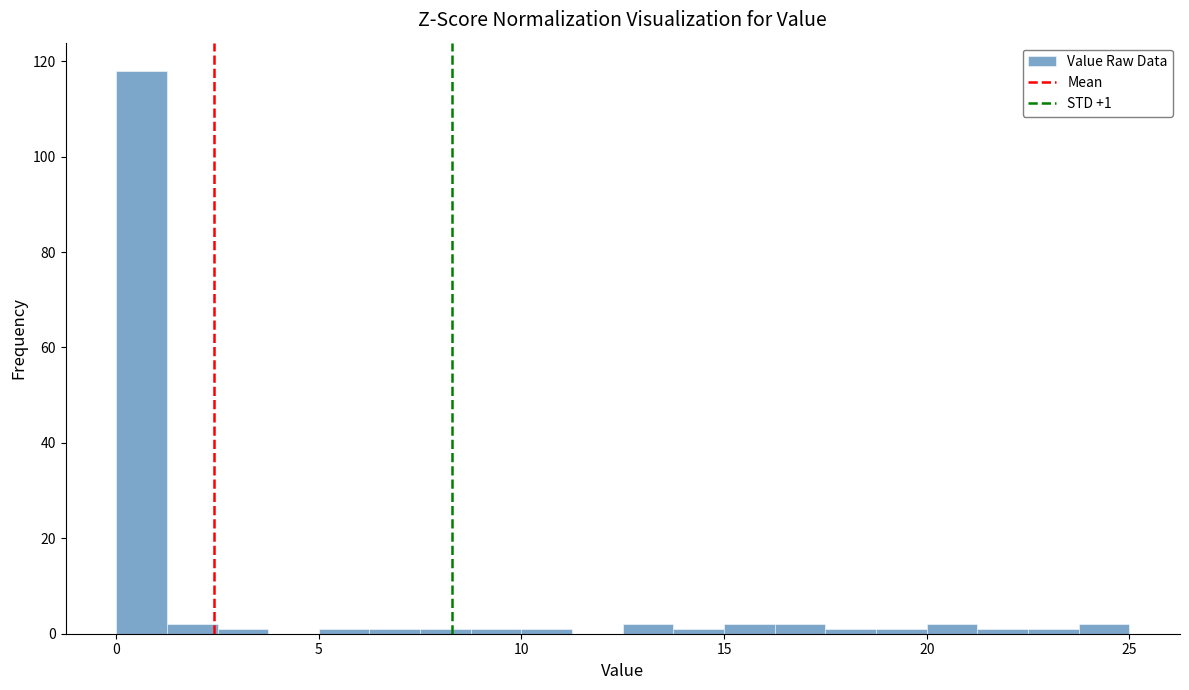

Around what value on the x-axis is the tallest bar? Give the approximate position of its centre, as read against the axis.

0.5